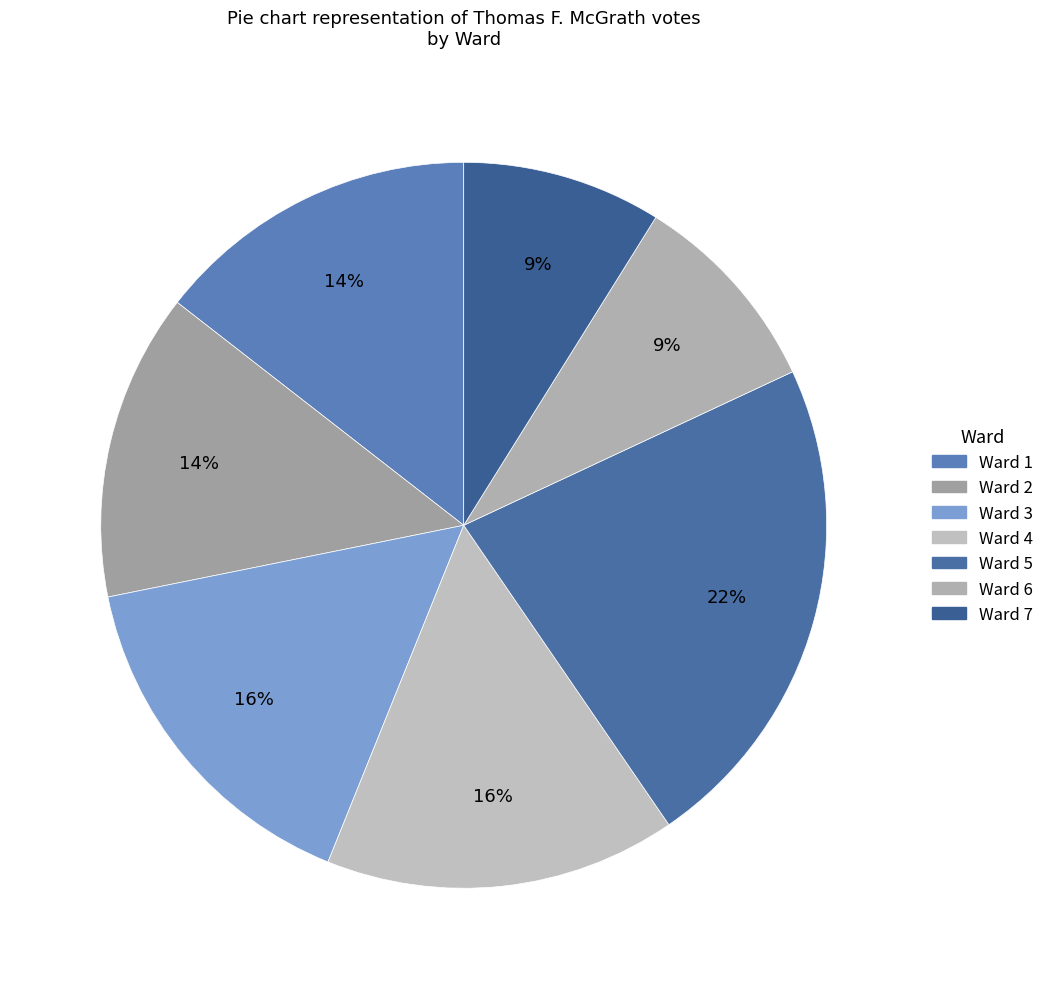

Count the number of slices in the pie.

7